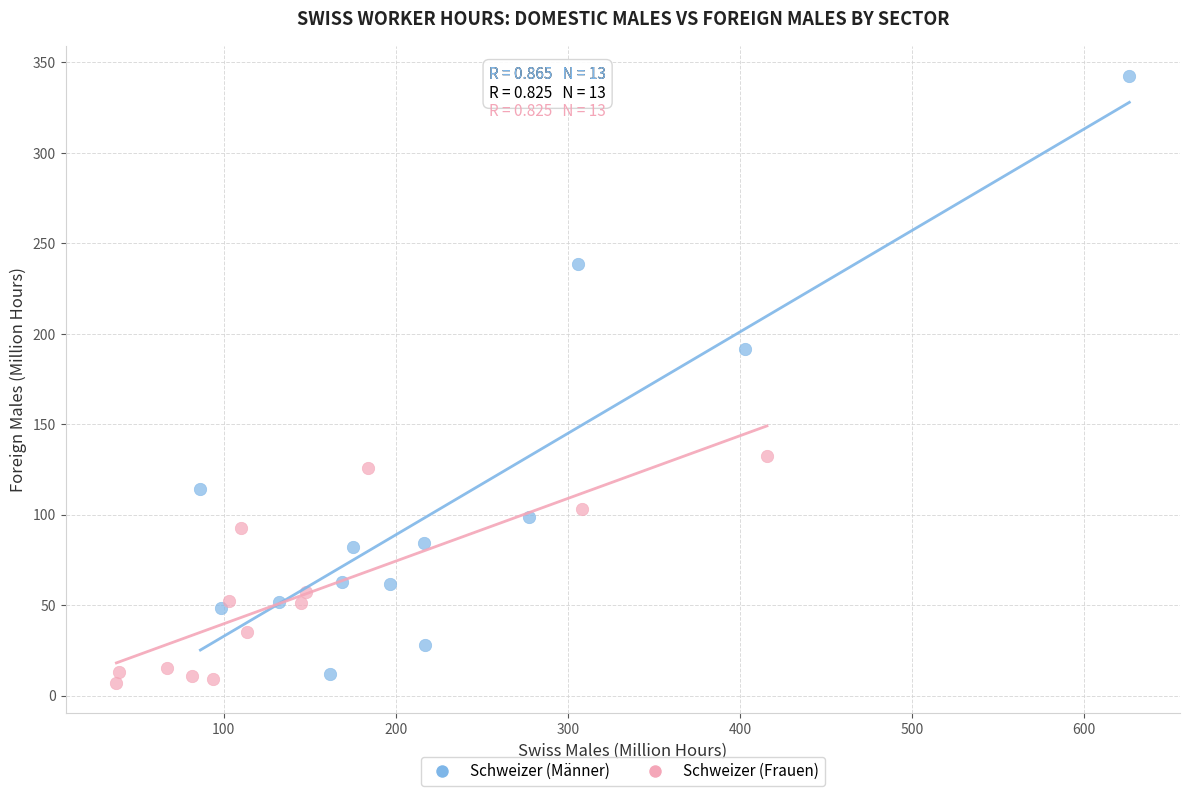

Which series has the largest Y range (max minus min)?

Schweizer (Männer)